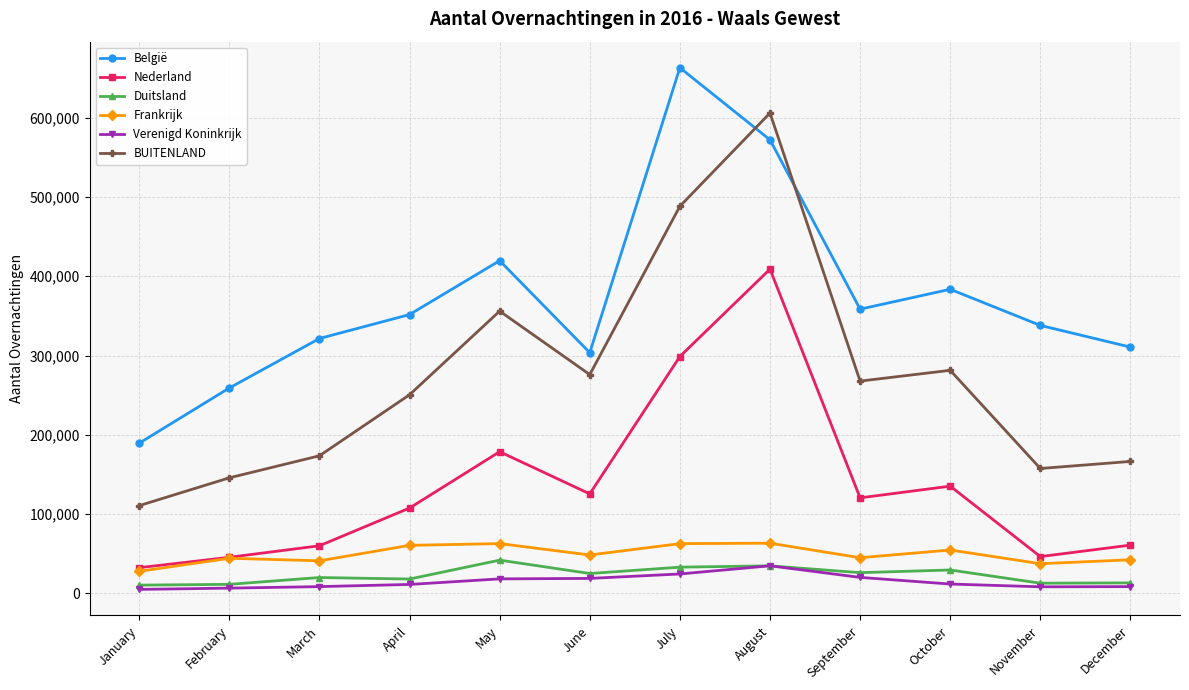

Where does the Frankrijk series first go above 48490?

April